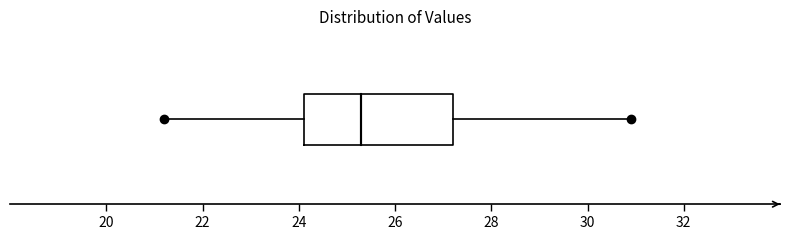

Transcribe this box plot: give where the median line is, the range the box spans, and where the two whiskers end, as read against the x-axis. The values are not printed on the chart, so give them approximately, as read against the axis.

median 25.4, box 24.2 to 27.2, whiskers 21.2 to 31.0